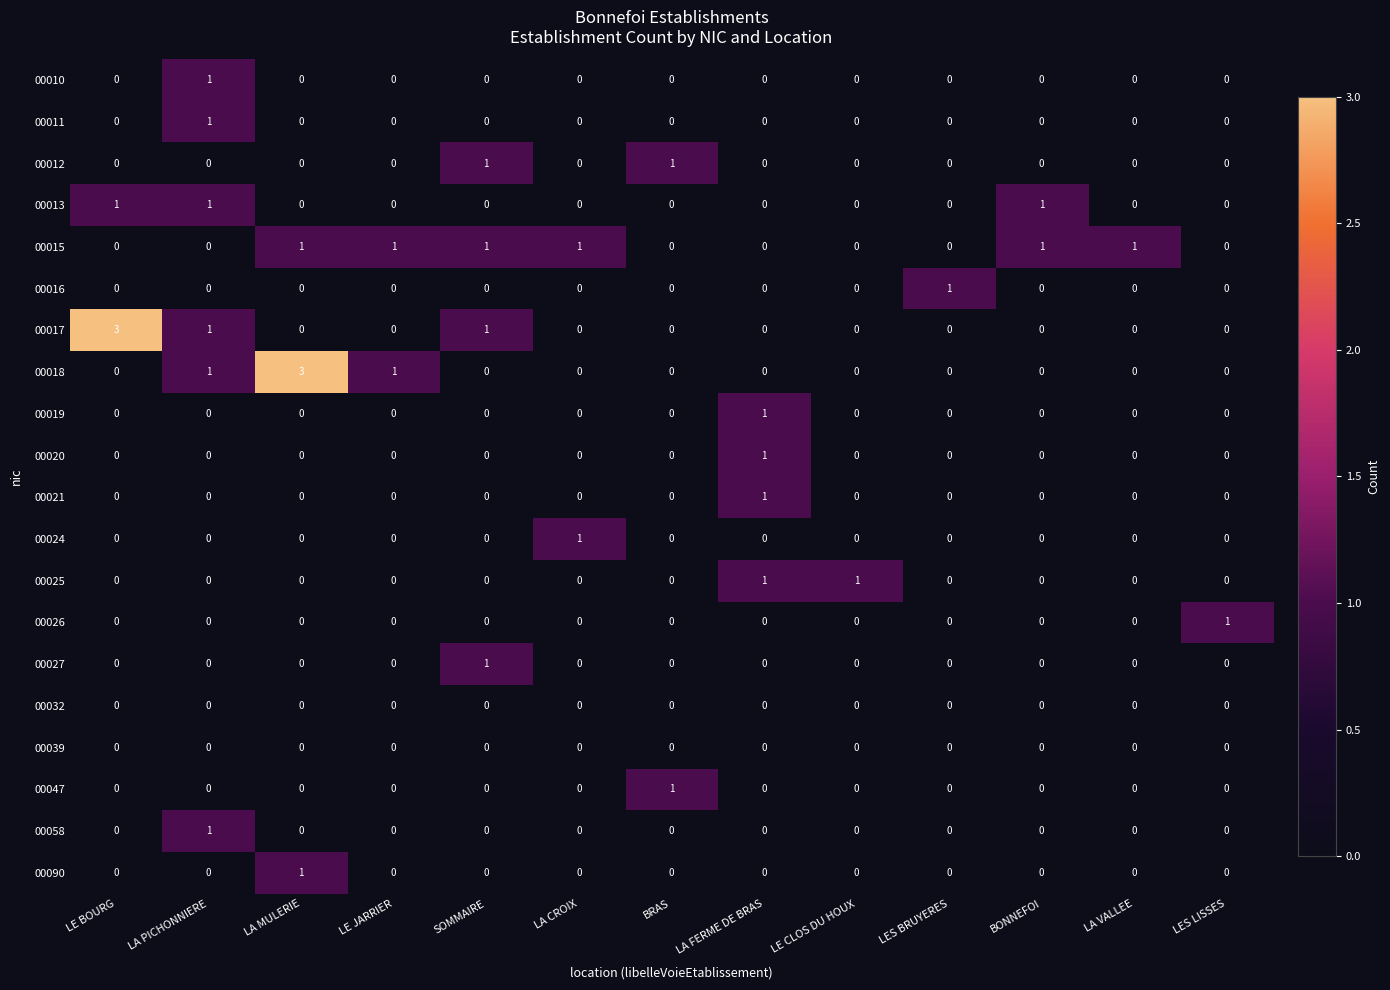

What is the maximum value shown in the chart?

3